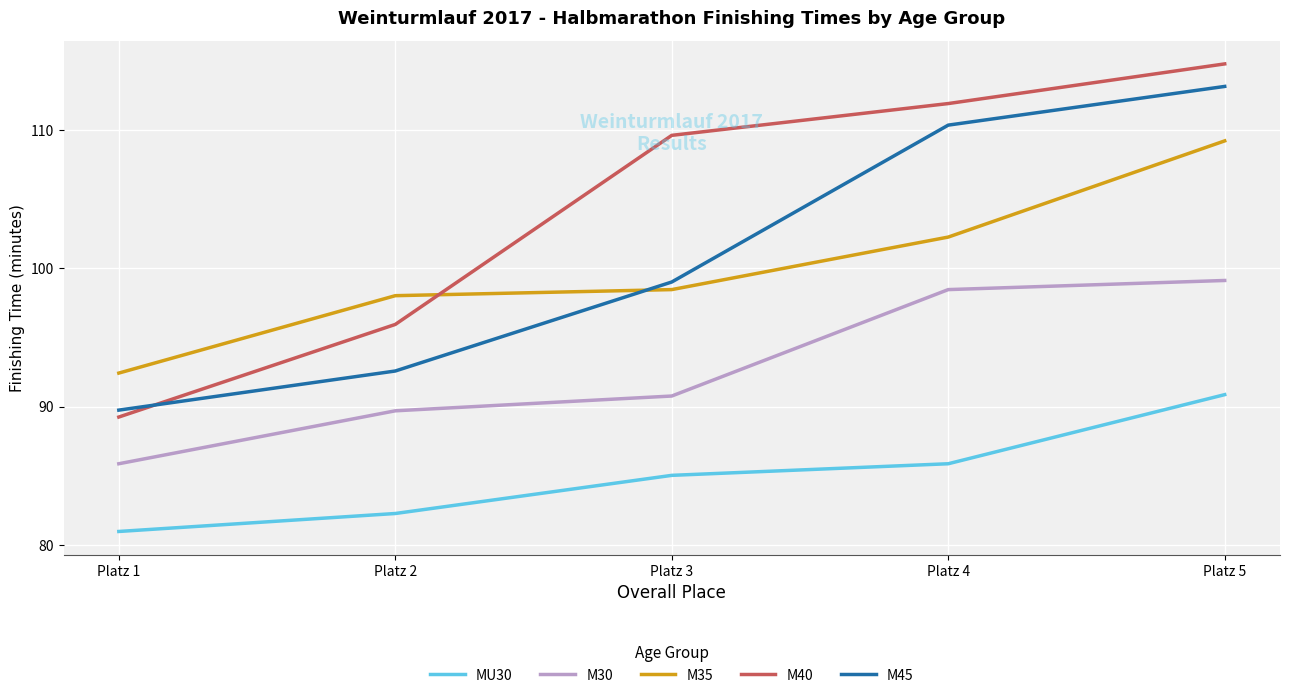

Between which two adjacent categories do M45 and M40 first intersect?

Platz 1 and Platz 2